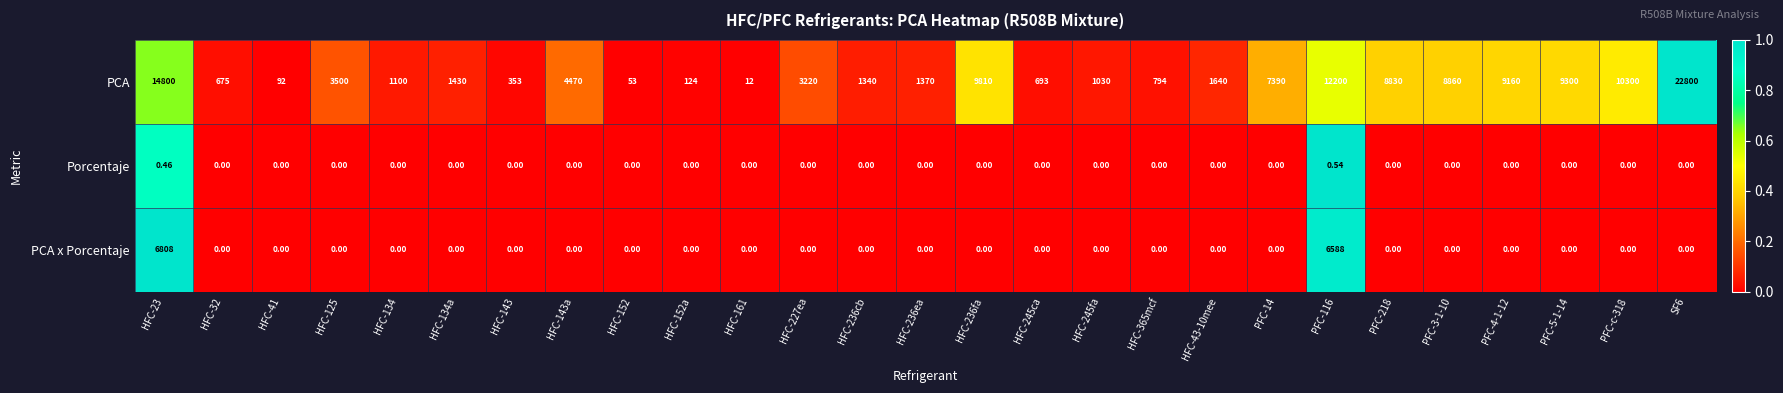

Between HFC-32 and HFC-245ca, which series saw the biggest shift?

PCA